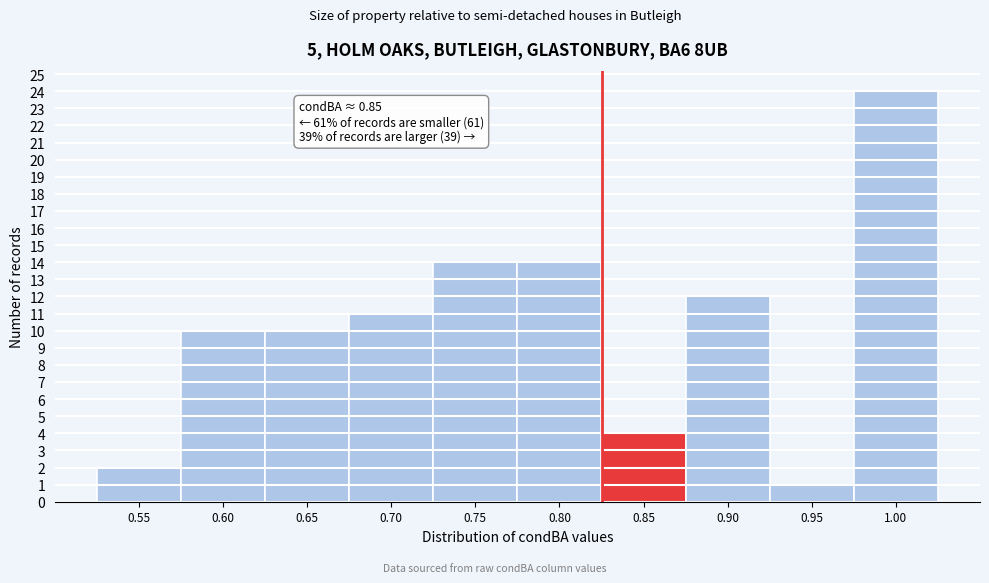

Reading left to right, what are all the values shown in this chart?

2	10	10	11	14	14	4	12	1	24